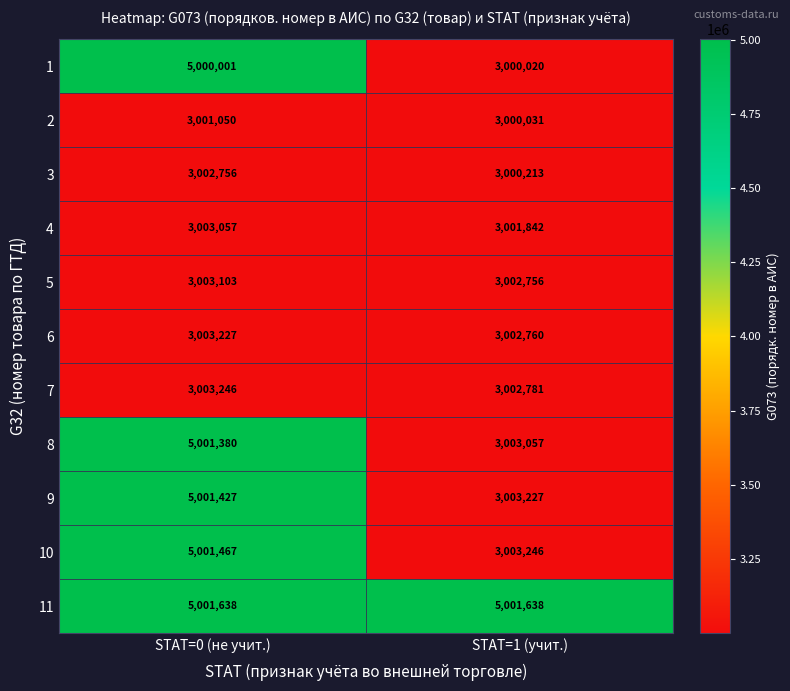

At how many categories does at least one series exceed 4099734?

2